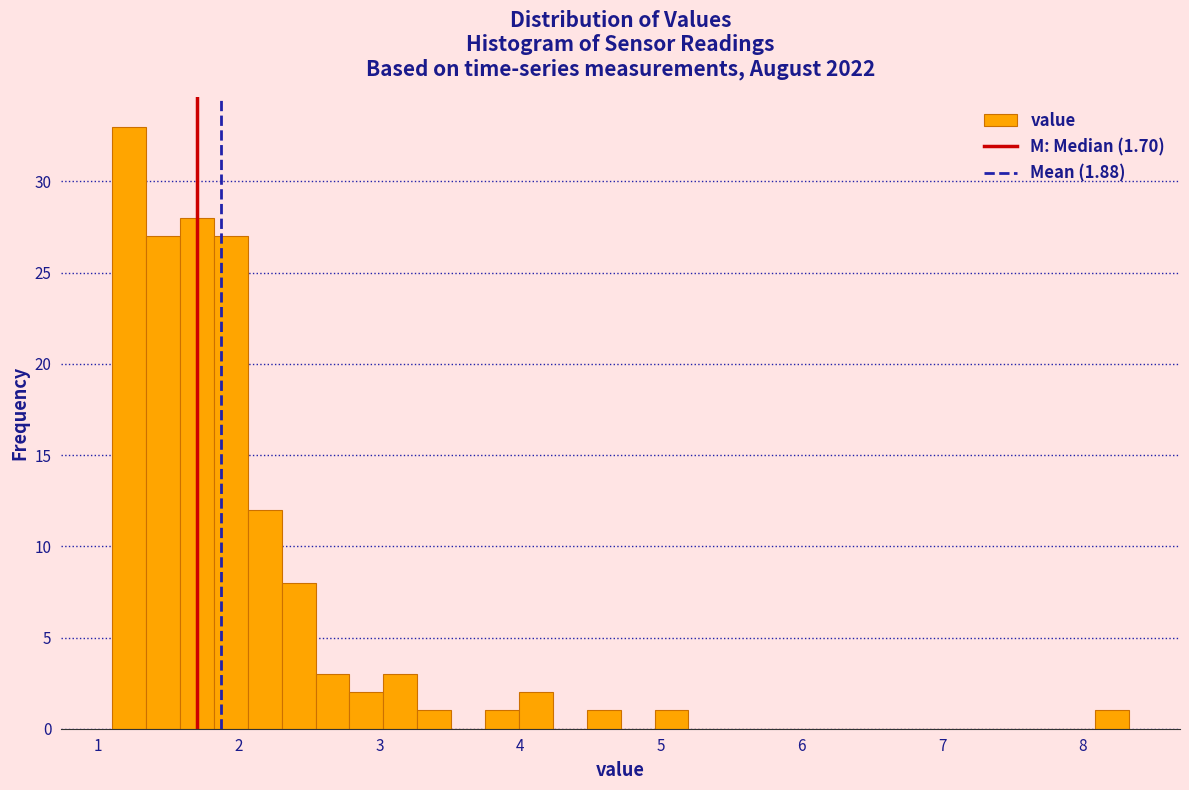

Around what value on the x-axis is the tallest bar? Give the approximate position of its centre, as read against the axis.

1.2